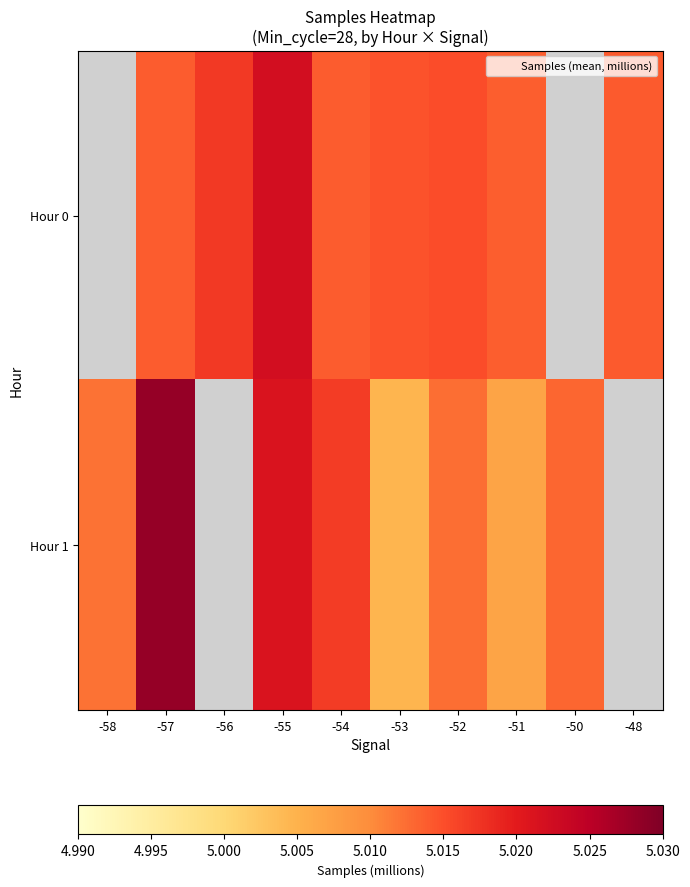

At -55, list the series in order from smallest to largest.

Hour 1, Hour 0